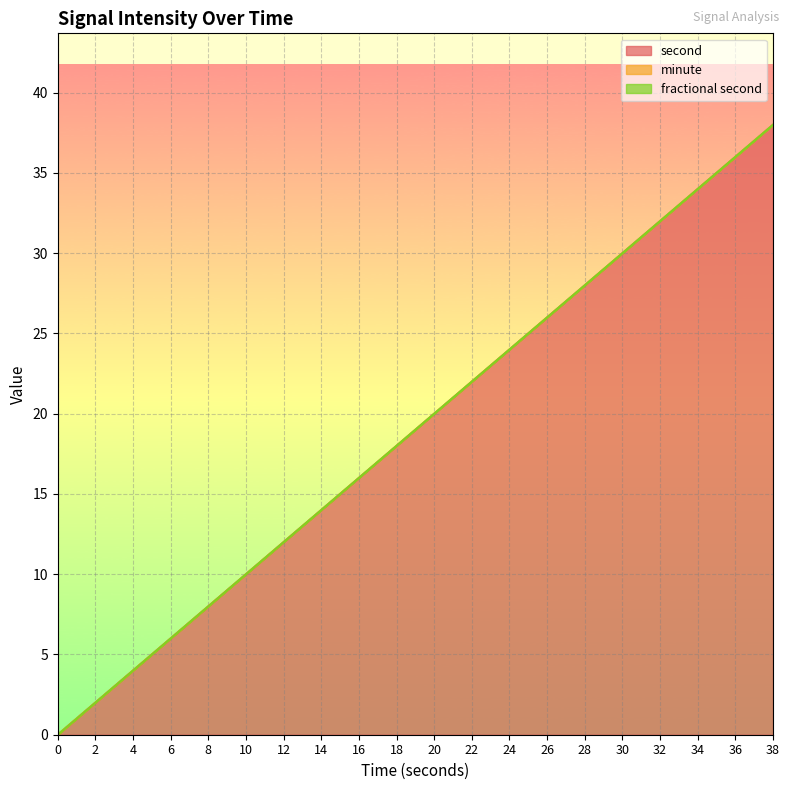

At how many categories does at least one series exceed 0?

19